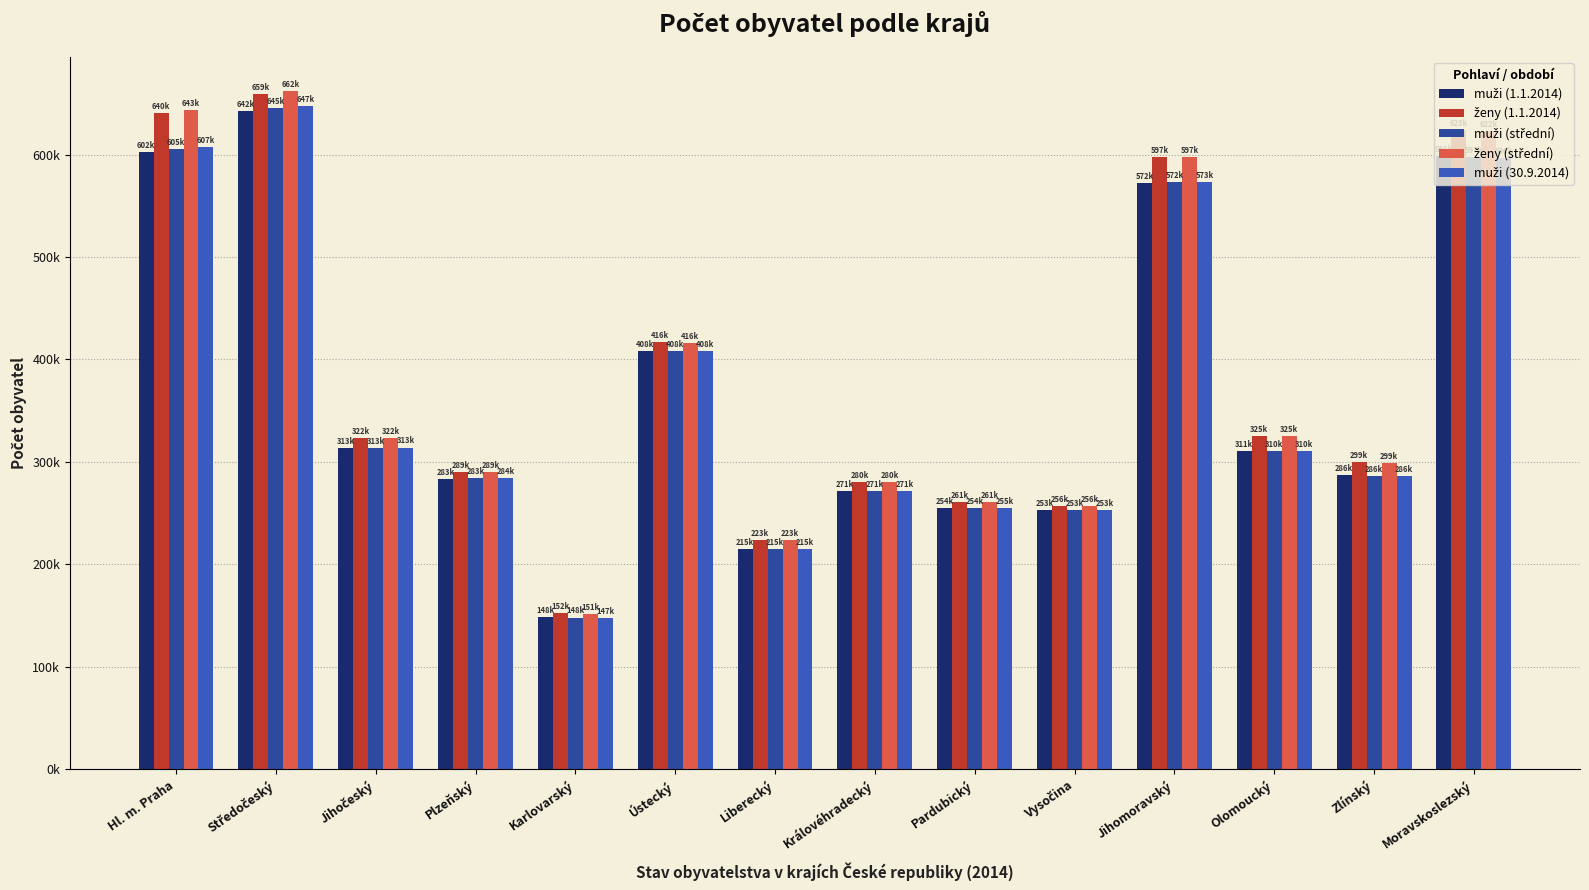

How many bars are there in each group?

5